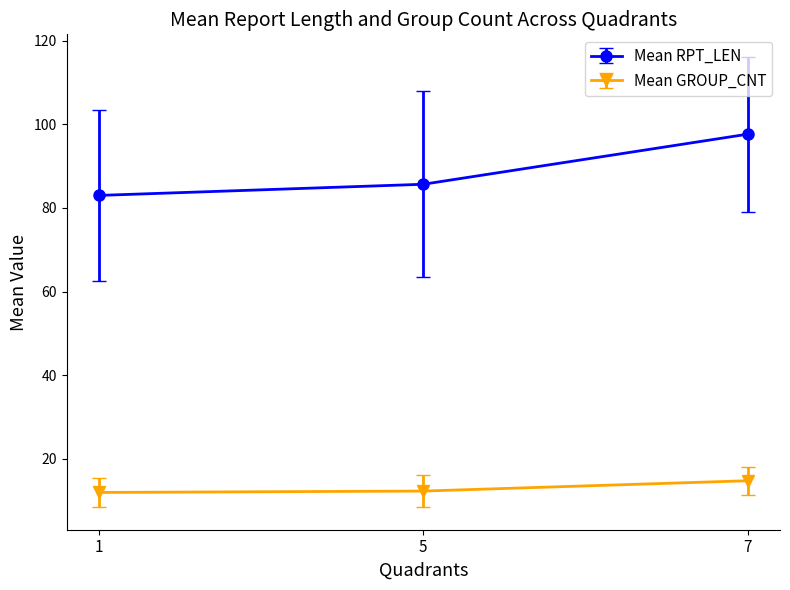

What are all the series names shown in the legend?

Mean RPT_LEN, Mean GROUP_CNT